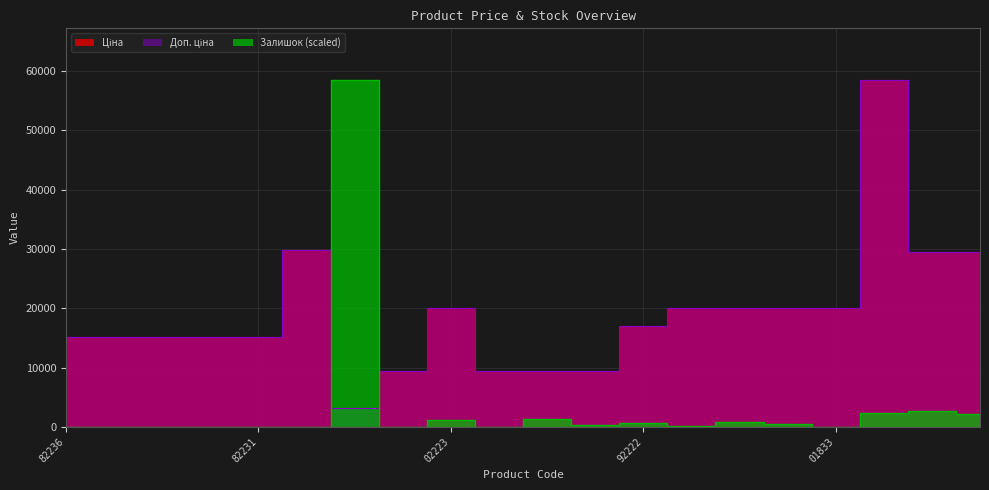

What is the label of the 19th point from the right?

287682235